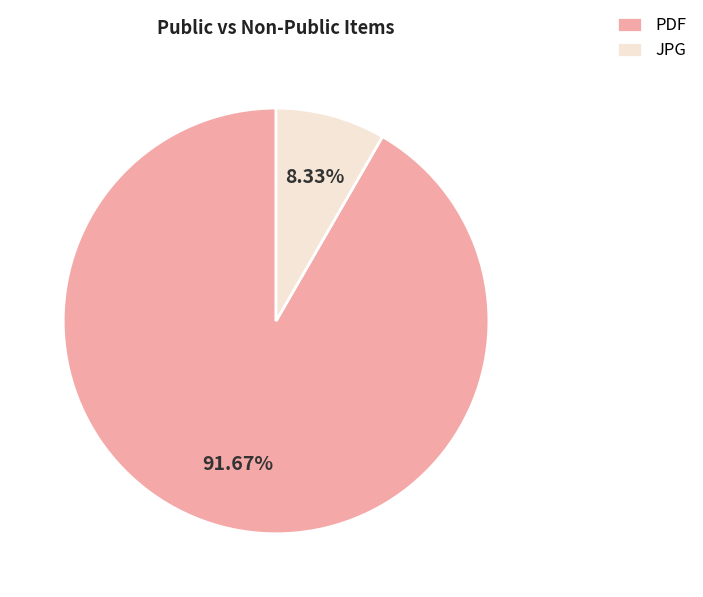

How many segments does this pie chart have?

2